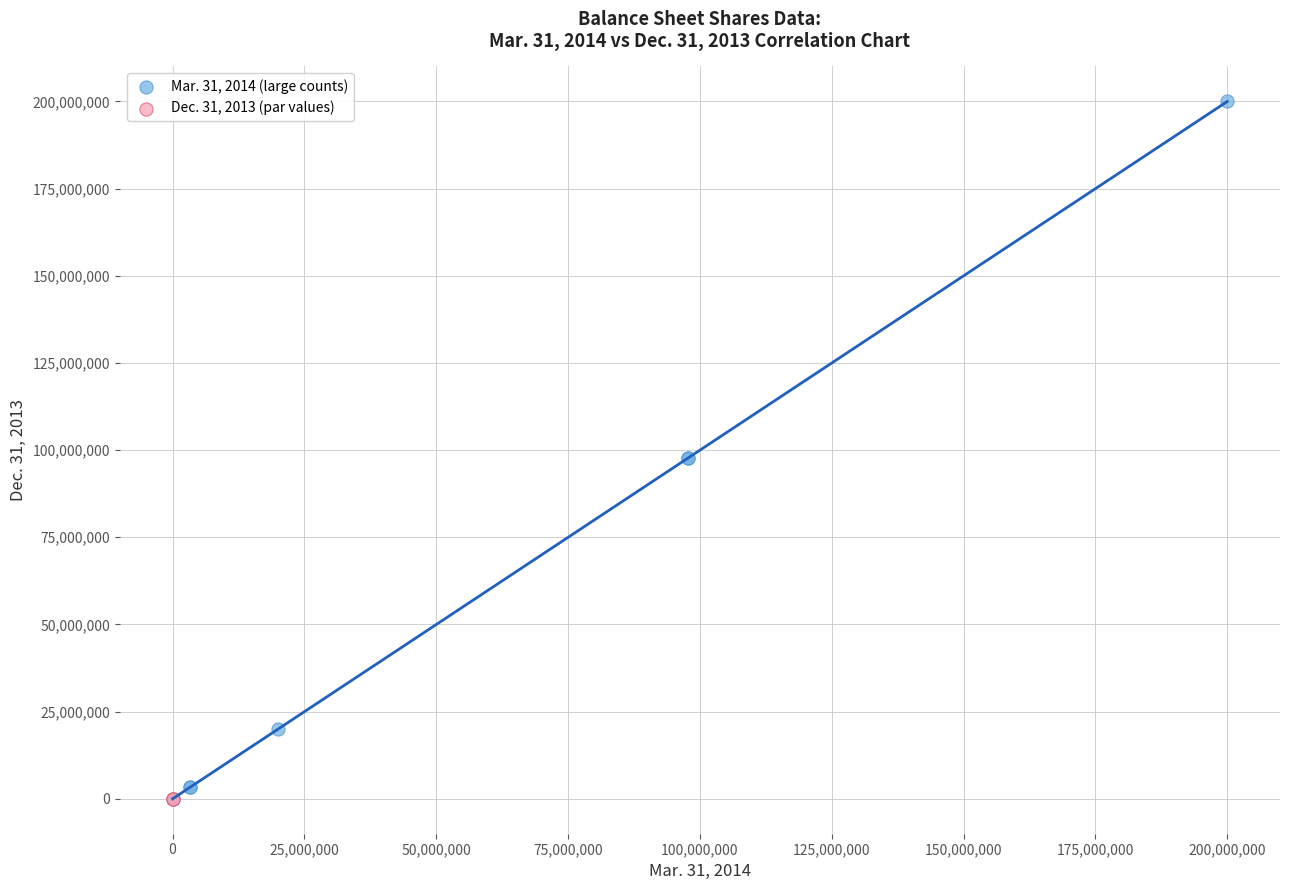

Which series contains the highest Y value?

Mar. 31, 2014 (large counts)